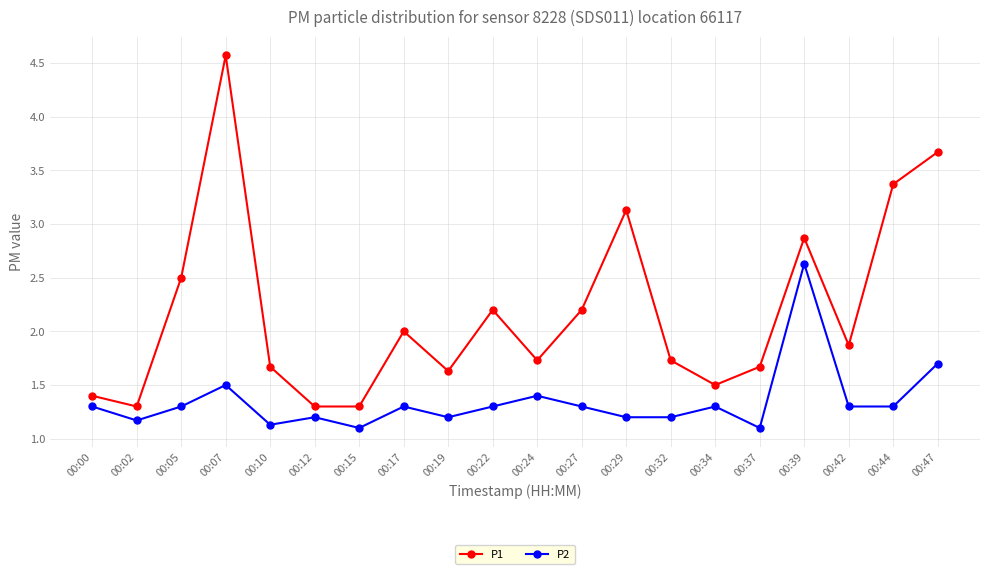

Reading left to right, extract all data points from this chart.

P1: 1.4	1.3	2.5	4.6	1.7	1.3	1.3	2.0	1.6	2.2	1.7	2.2	3.1	1.7	1.5	1.7	2.9	1.9	3.4	3.7
P2: 1.3	1.2	1.3	1.5	1.1	1.2	1.1	1.3	1.2	1.3	1.4	1.3	1.2	1.2	1.3	1.1	2.6	1.3	1.3	1.7